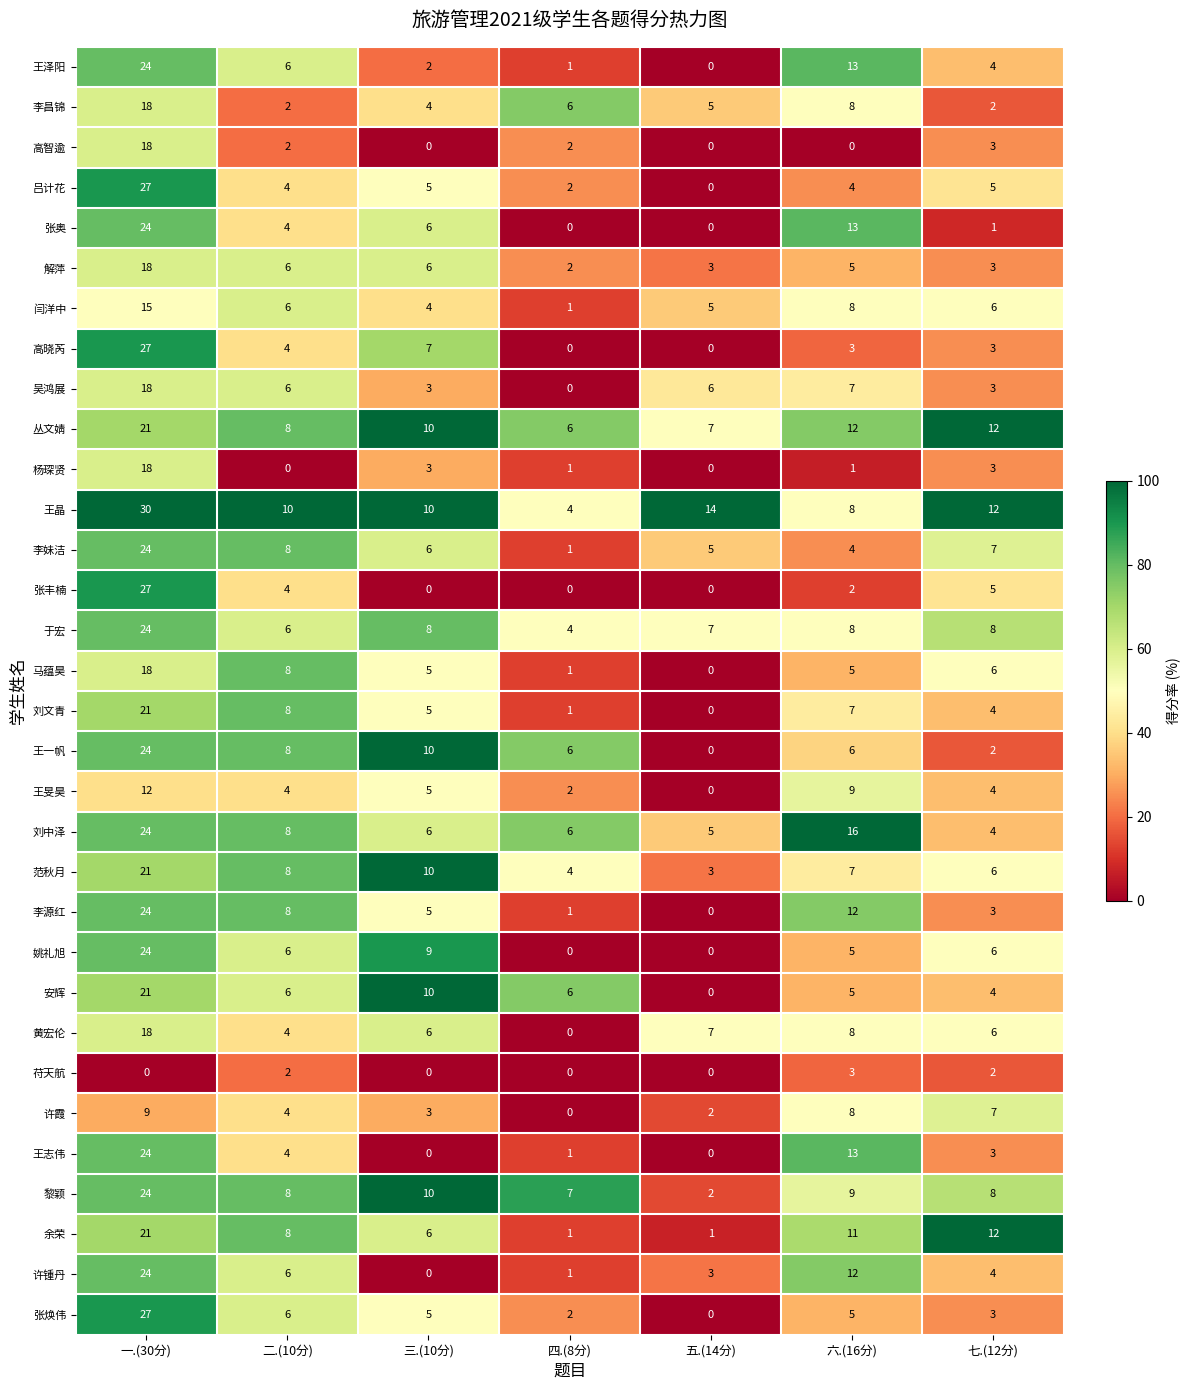

Count the number of data series in this chart.

32